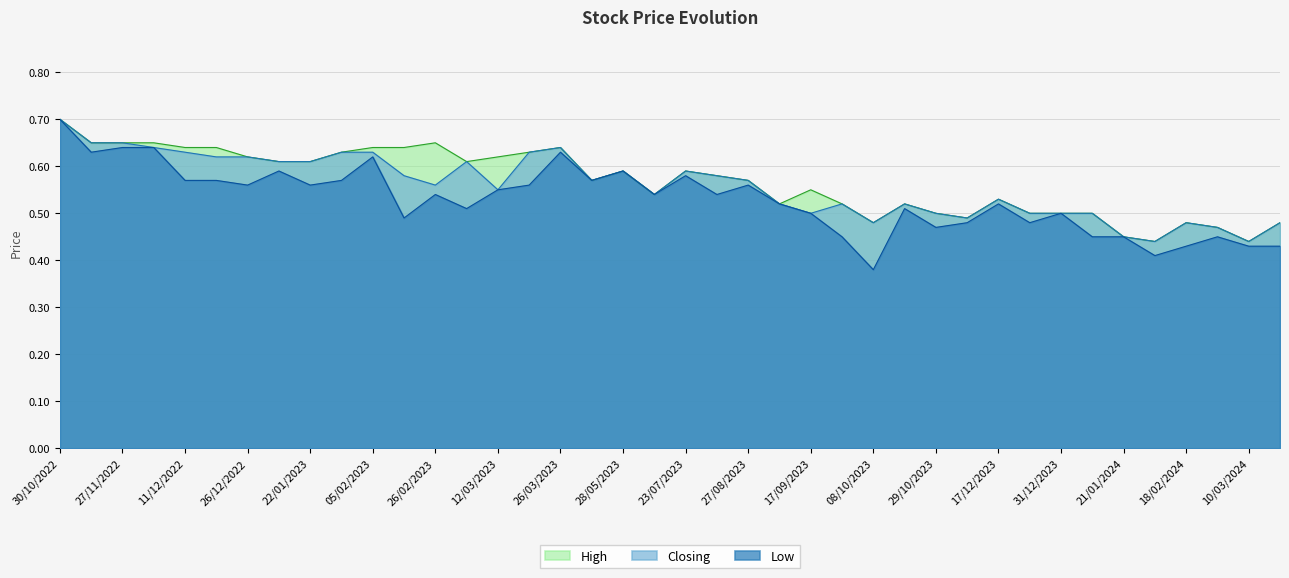

True or false: High and Low intersect in this chart.

False